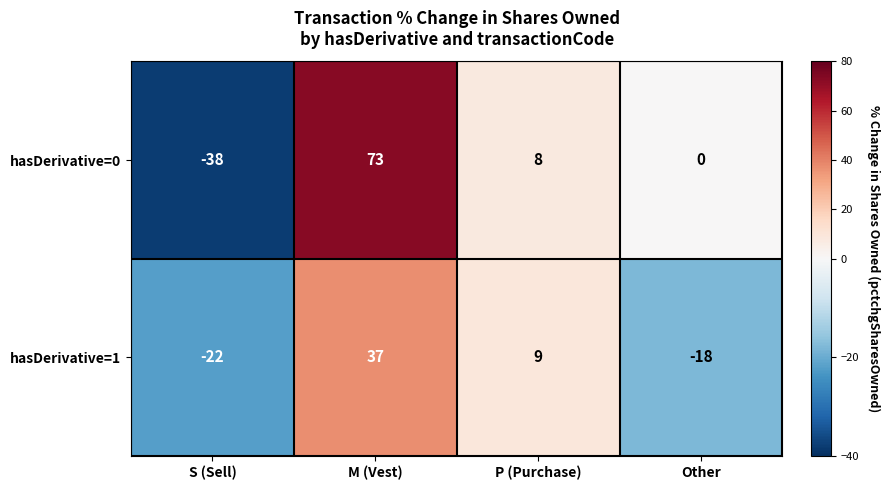

What is the sum of all hasDerivative=0 values?

43